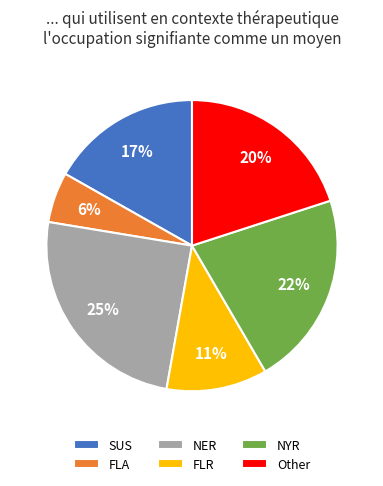

Is it true that FLA is 6% of the pie?

True